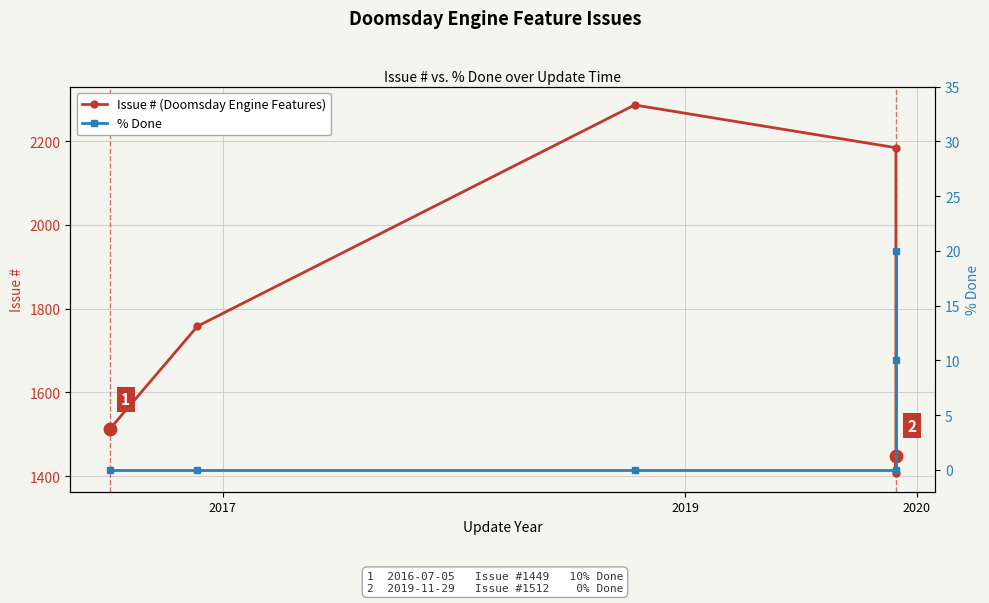

What are all the series names shown in the legend?

Issue # (Doomsday Engine Features), % Done